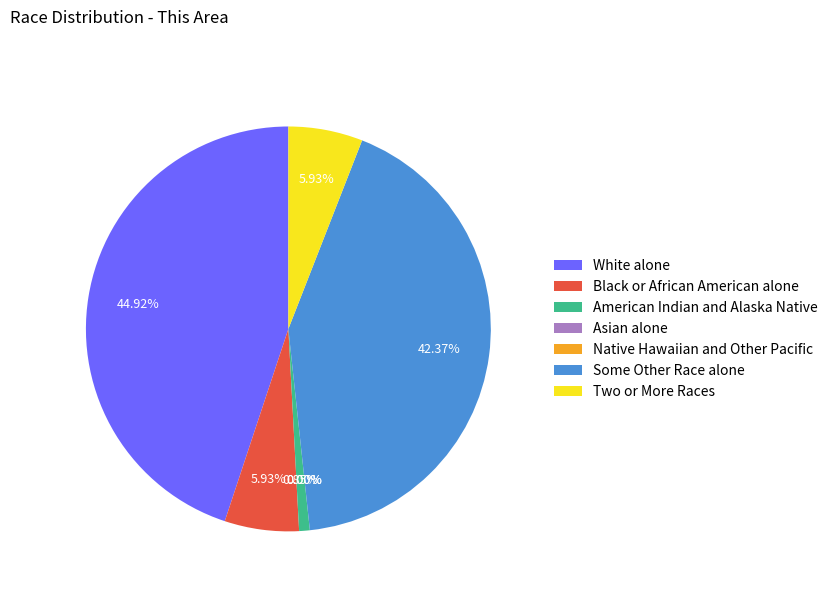

Count the number of slices in the pie.

7